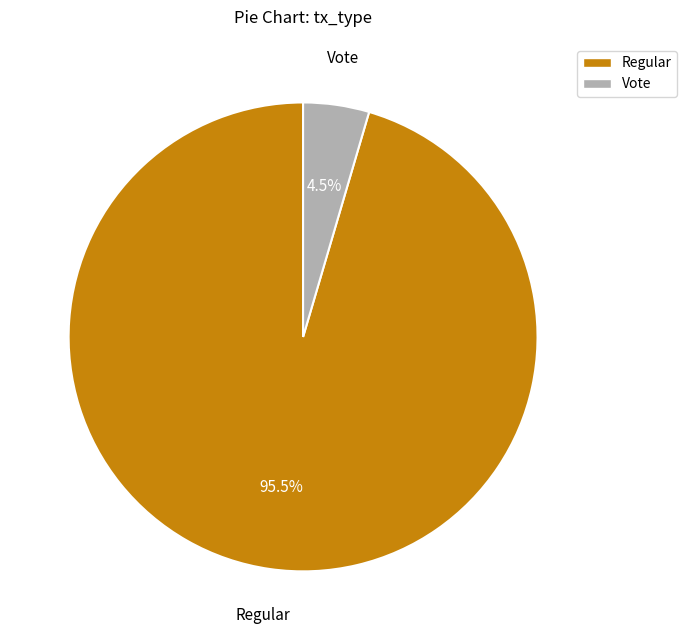

Which category has the smallest portion of the pie?

Vote